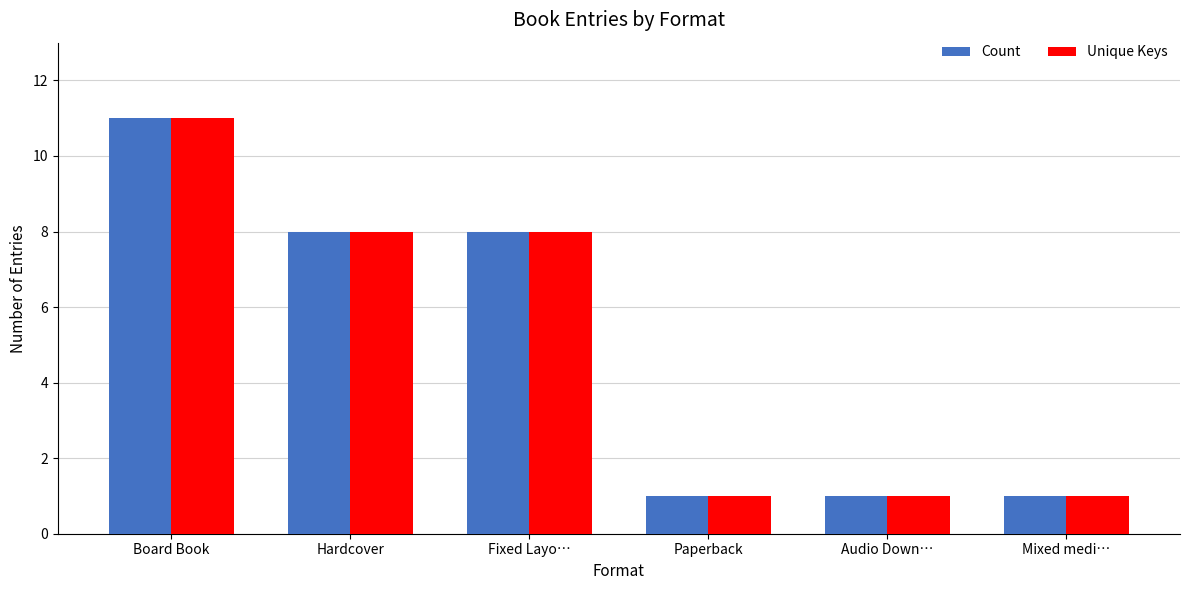

True or false: Unique Keys has a value of 0 at Mixed medi….

False